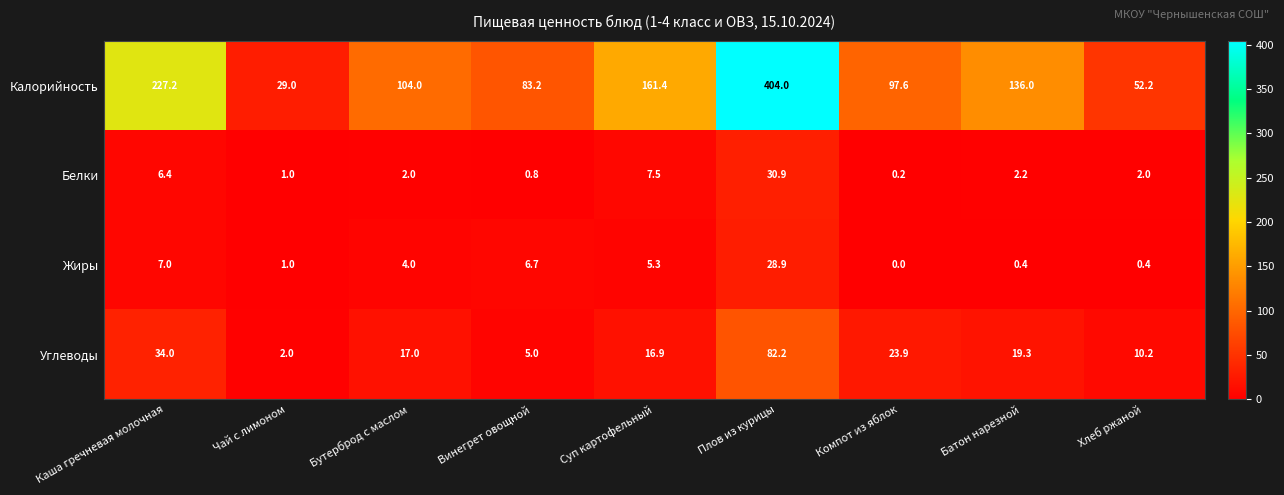

Which series has the largest total across all categories?

Калорийность